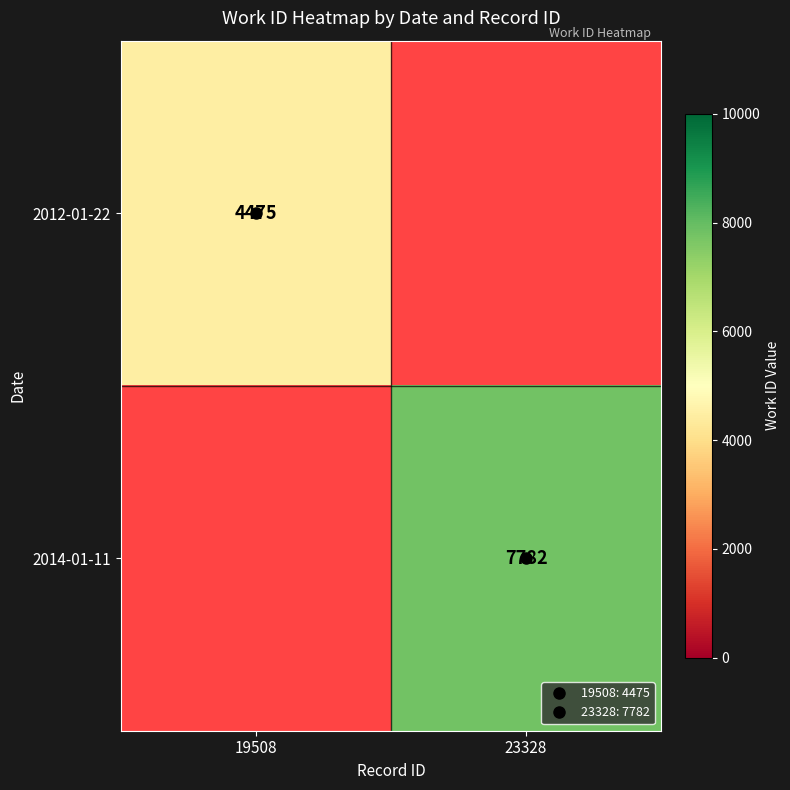

The value of 2012-01-22 at 19508 is 2873.2. True or false?

False